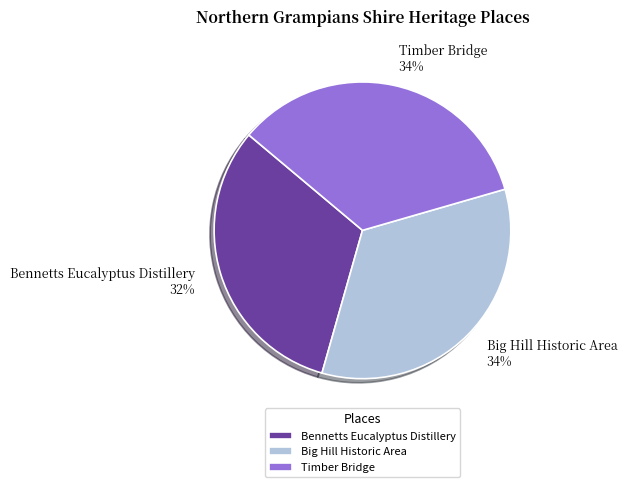

Count the number of slices in the pie.

3